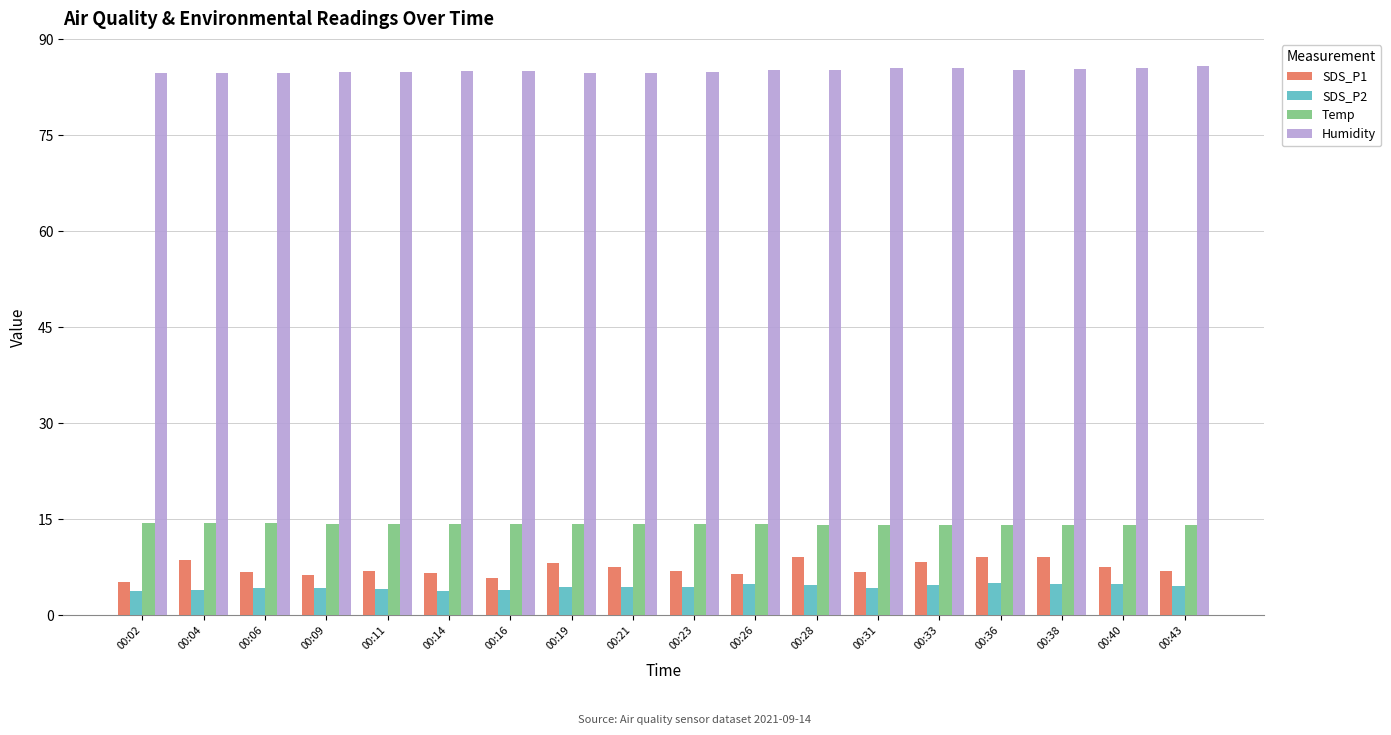

What is the maximum value for SDS_P1?

9.2